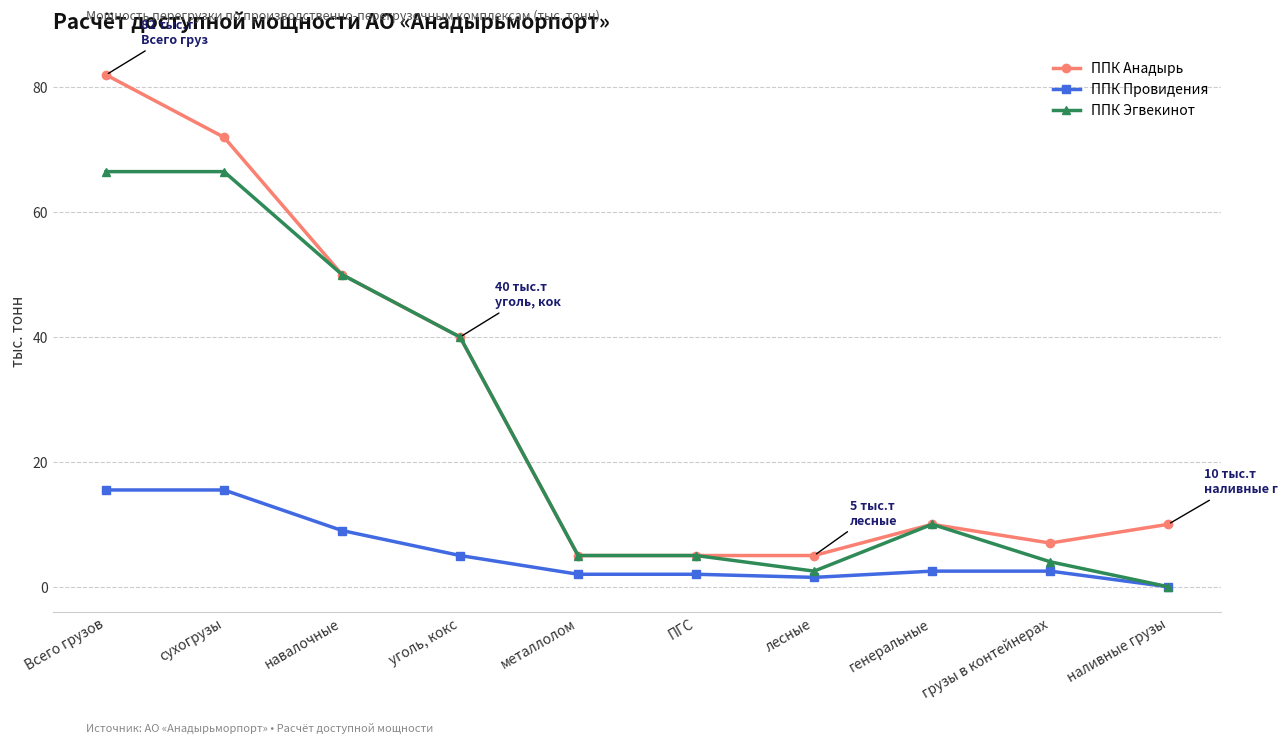

What is the maximum value shown in the chart?

82.0